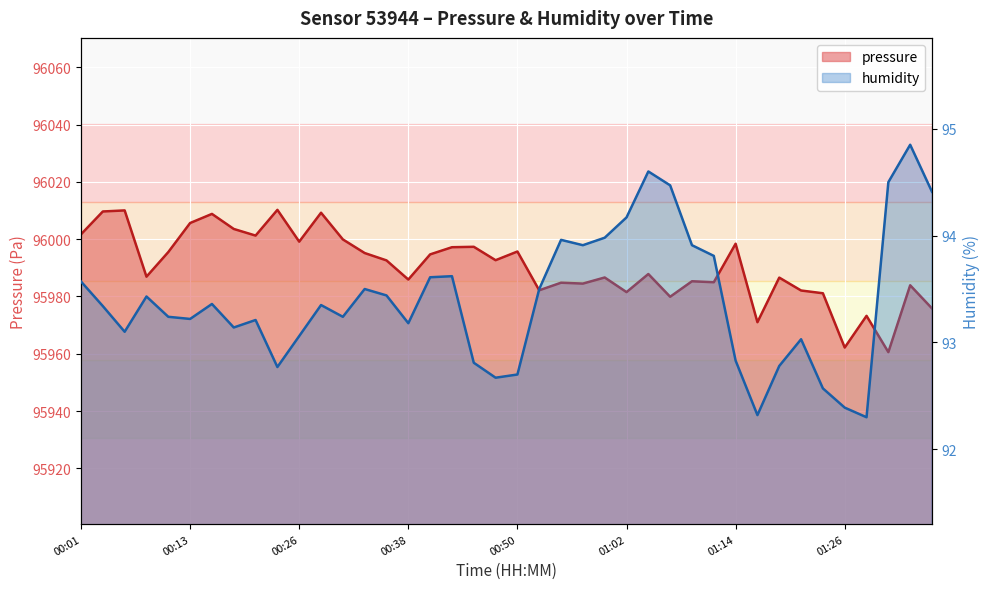

Which category has the lowest value in the humidity series?

01:29